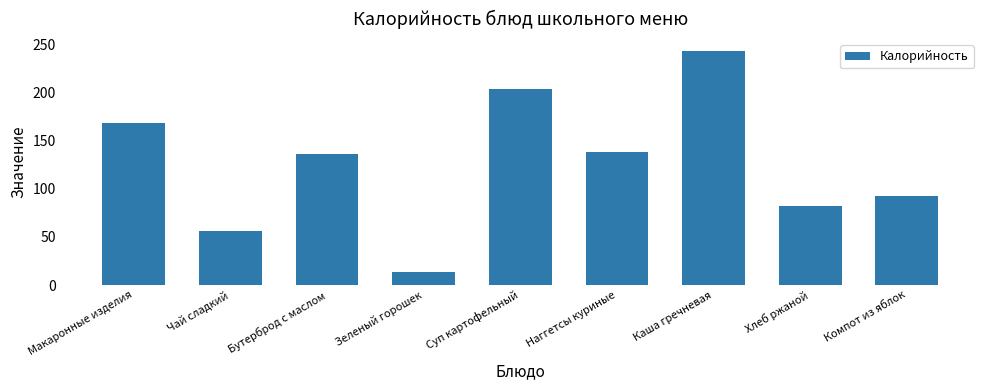

What is the difference between the maximum and minimum values?

229.0